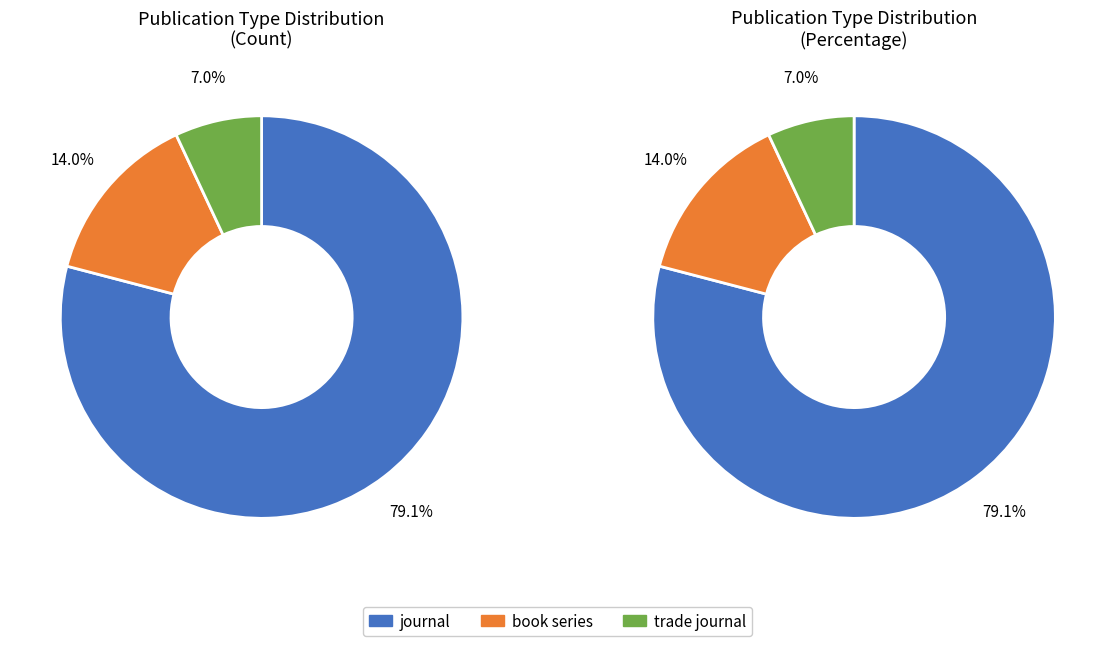

To the nearest percent, what is the average slice percentage?

33%